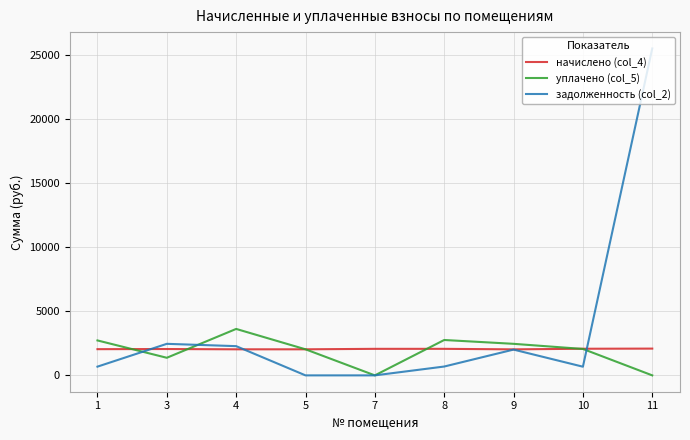

The value of уплачено (col_5) at 4 is 960.5. True or false?

False